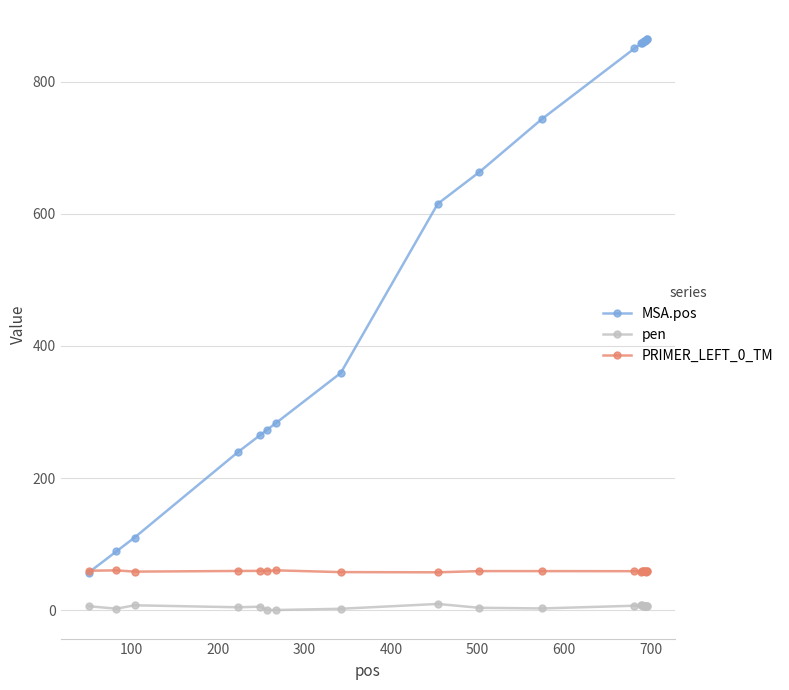

What is the average value of the PRIMER_LEFT_0_TM series?

59.2